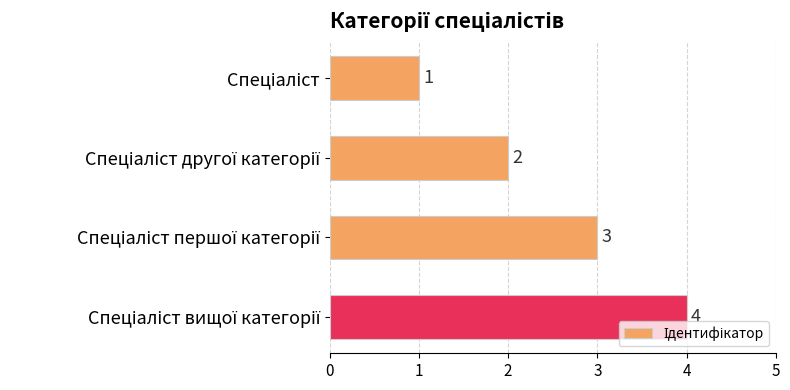

What is the value of the 2nd bar from the top?

2